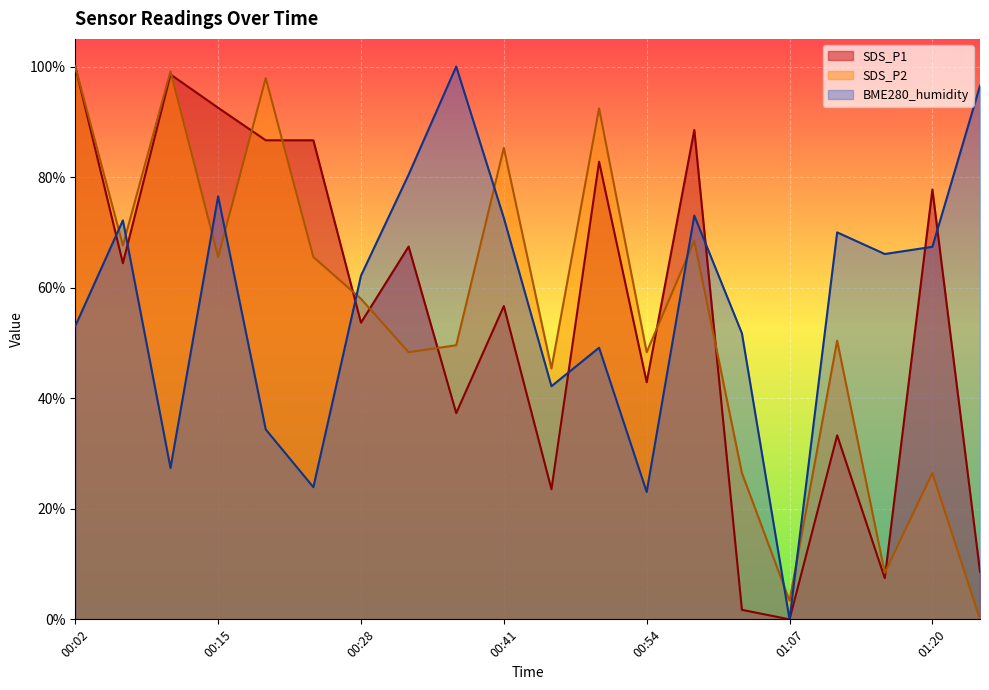

Does the chart display data point markers on the line(s)?

No